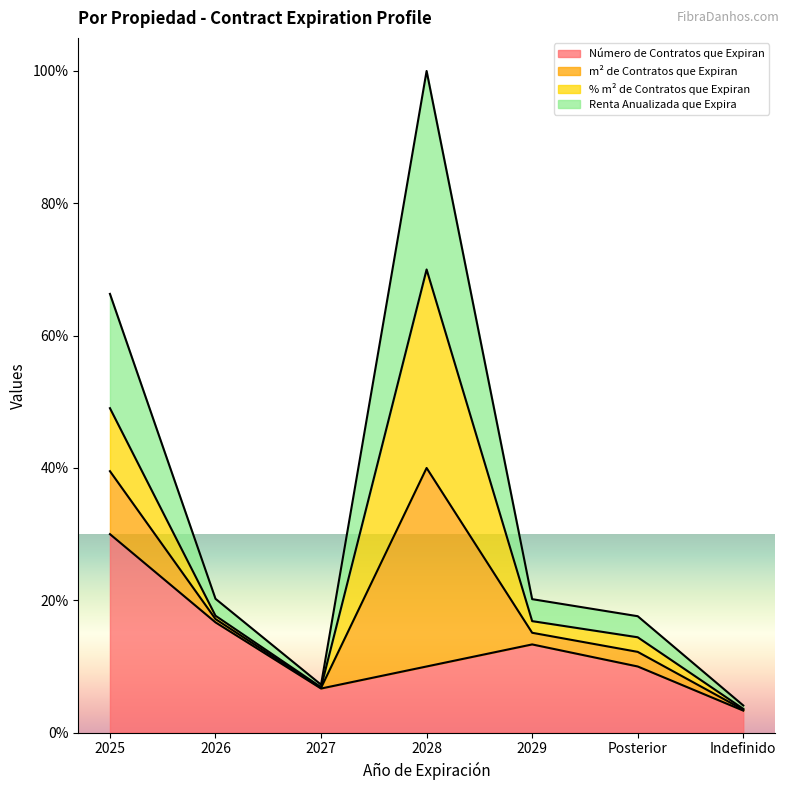

Is it true that Número de Contratos que Expiran equals 0.3 at 2028?

True